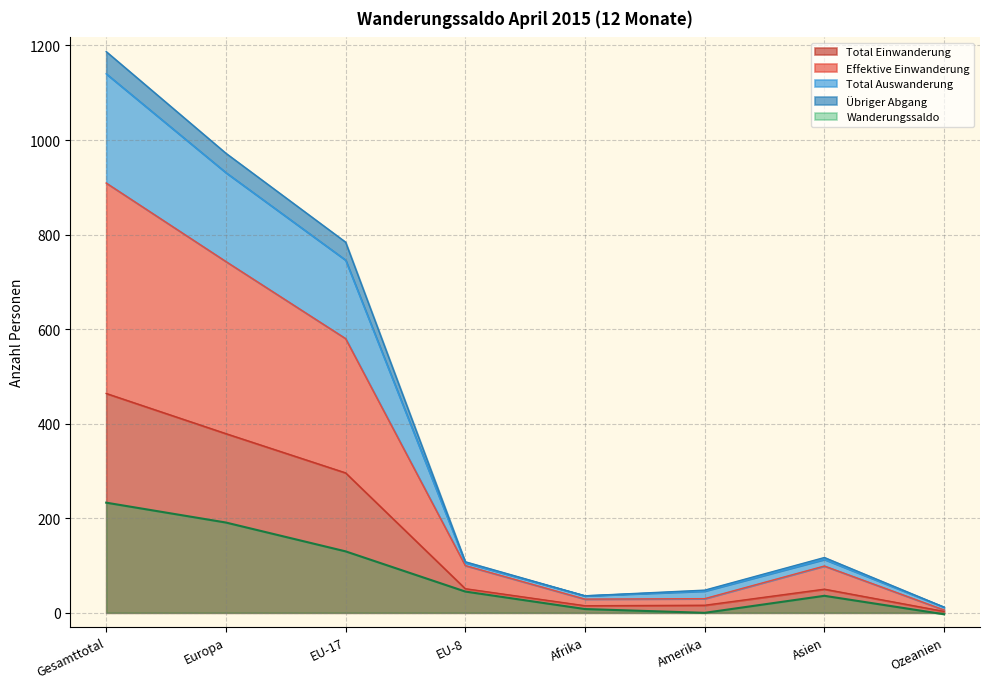

Rank the series by their maximum value, from lowest to highest.

Wanderungssaldo, Total Einwanderung, Effektive Einwanderung, Übriger Abgang, Total Auswanderung